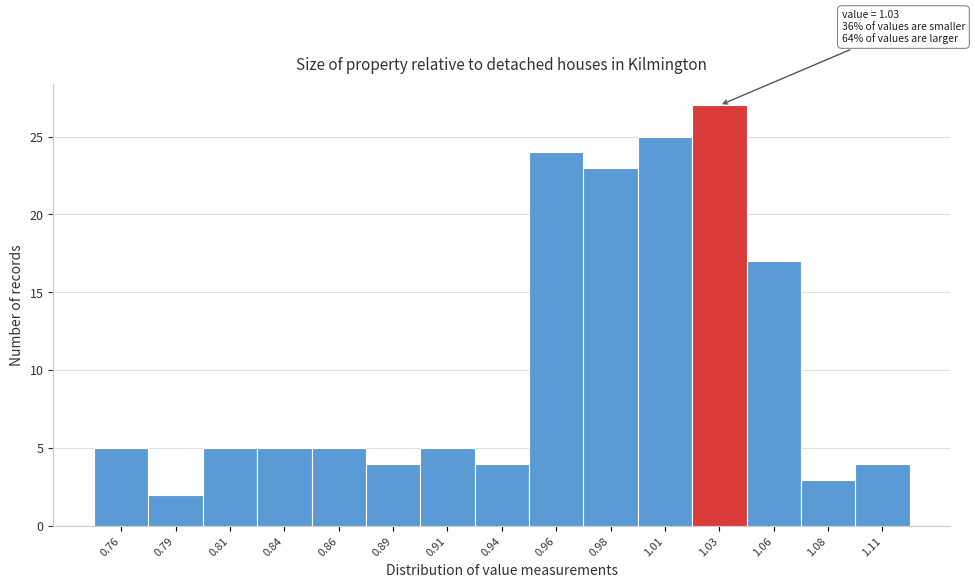

Reading left to right, list all the values displayed in this chart.

5	2	5	5	5	4	5	4	24	23	25	27	17	3	4